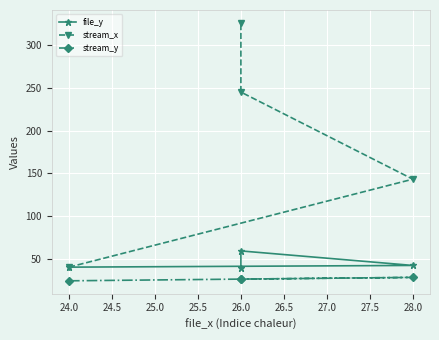

True or false: stream_x has more than 0 points higher than both neighbors.

False